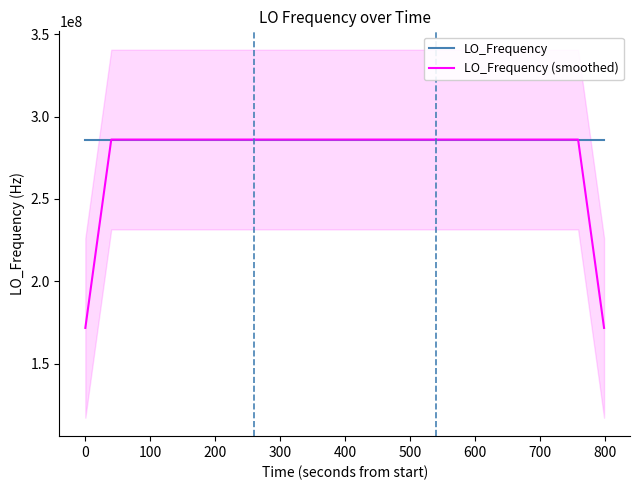

What is the lowest value of the LO_Frequency (smoothed) series?

171628198.6